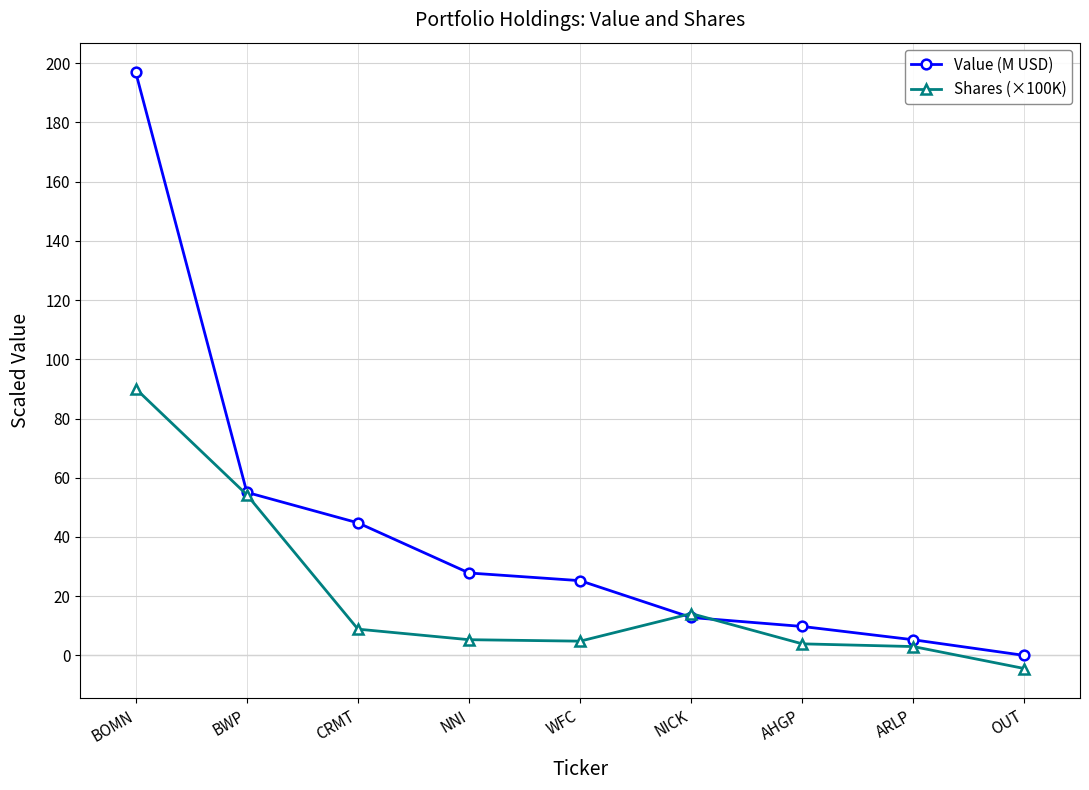

What is the greatest value displayed?

196.9